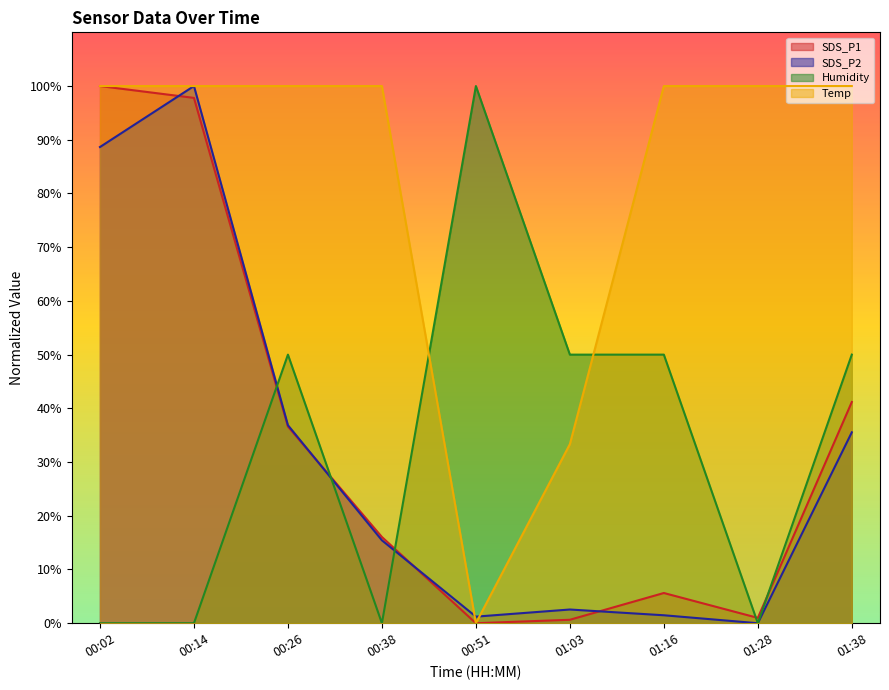

Between 00:02 and 00:51, which is larger?

00:02